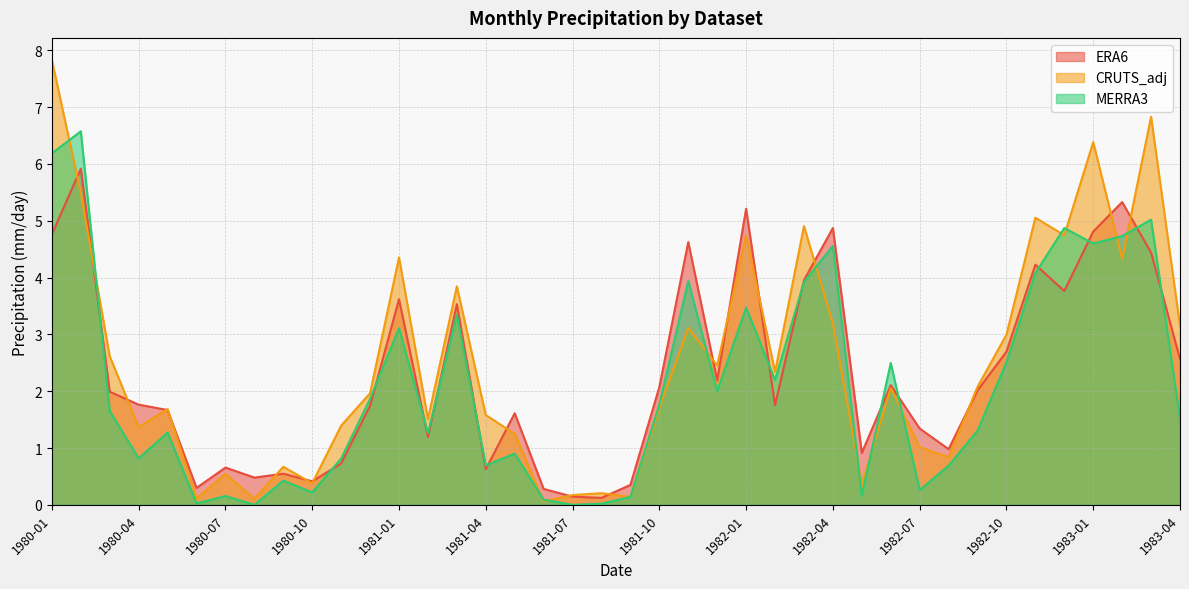

Reading right to left, what are all the values shown in this chart?

ERA6: 2.6	4.4	5.3	4.8	3.8	4.2	2.7	2.0	1.0	1.3	2.1	0.9	4.9	4.0	1.8	5.2	2.2	4.6	2.1	0.4	0.1	0.1	0.3	1.6	0.6	3.5	1.2	3.6	1.7	0.7	0.4	0.5	0.5	0.7	0.3	1.7	1.8	2.0	5.9	4.8
CRUTS_adj: 3.1	6.8	4.3	6.4	4.7	5.1	3.0	2.1	0.8	1.0	2.1	0.4	3.2	4.9	2.3	4.7	2.5	3.1	1.7	0.1	0.2	0.2	0.1	1.2	1.6	3.8	1.5	4.4	2.0	1.4	0.4	0.7	0.1	0.5	0.1	1.7	1.4	2.6	5.5	7.8
MERRA3: 1.5	5.0	4.7	4.6	4.9	4.1	2.5	1.3	0.7	0.3	2.5	0.2	4.6	3.9	2.2	3.5	2.0	3.9	1.8	0.1	0.0	0.0	0.1	0.9	0.7	3.3	1.3	3.1	1.9	0.8	0.2	0.4	0.0	0.2	0.0	1.3	0.8	1.7	6.6	6.2